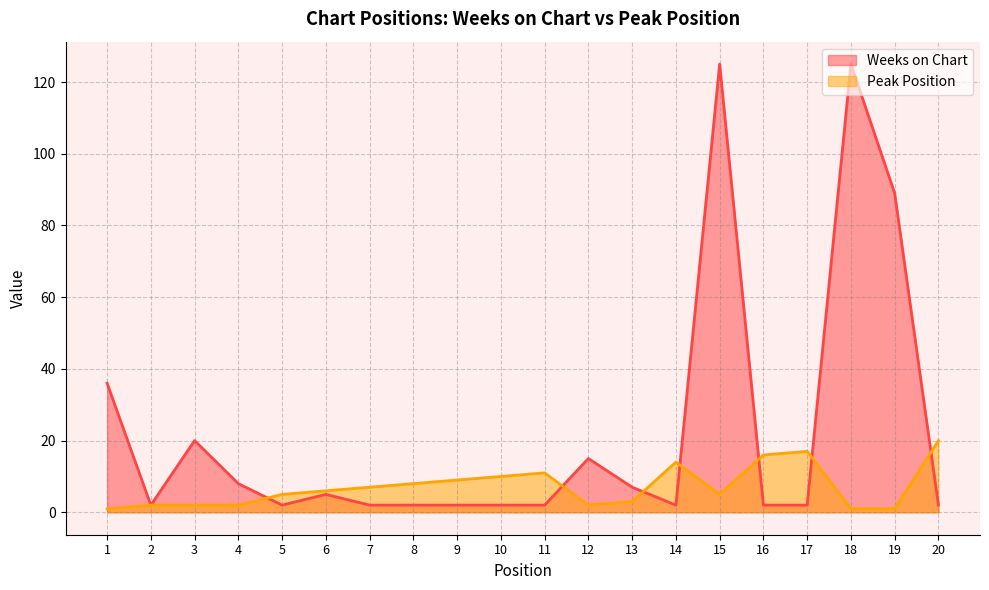

Where is the first local minimum for Weeks on Chart?

2